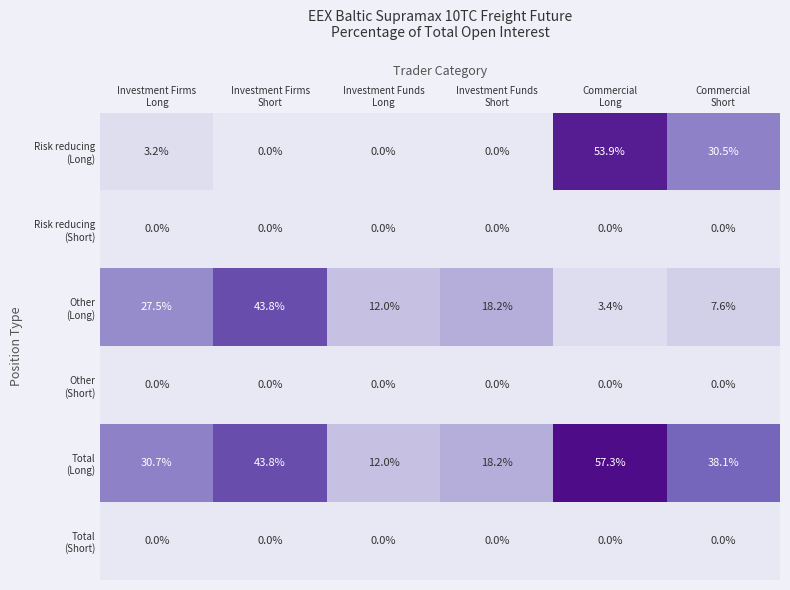

What is the difference between the highest and lowest values at Investment Funds
Short?

18.2